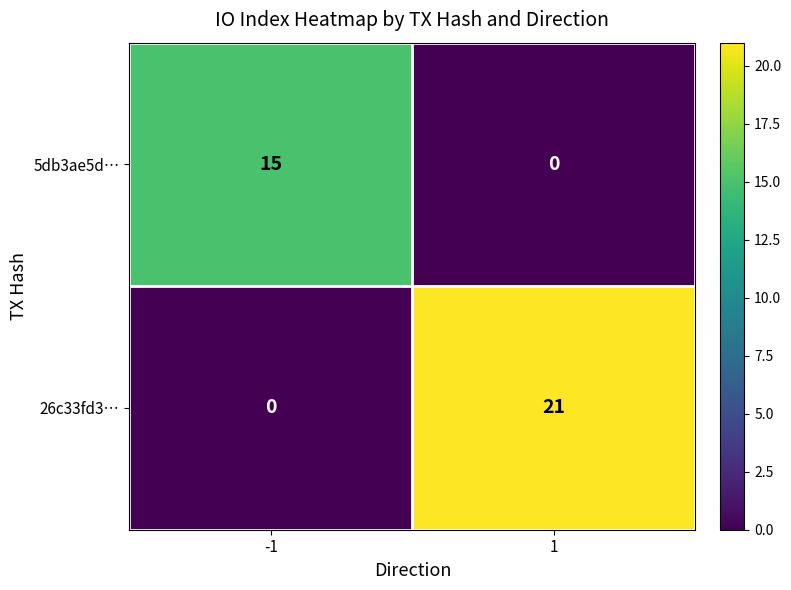

Rank the series by their average value, from highest to lowest.

26c33fd3…, 5db3ae5d…